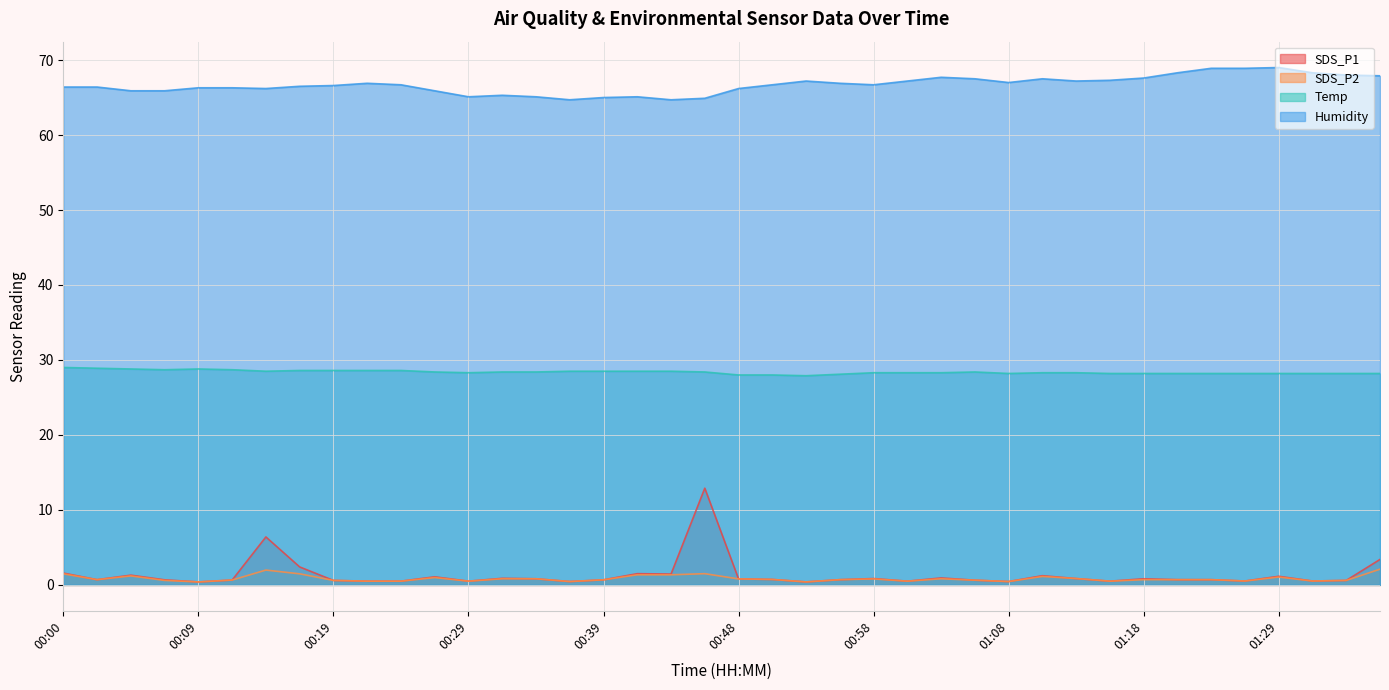

What is the sum of the Humidity values at 01:10 and 00:17?

134.0